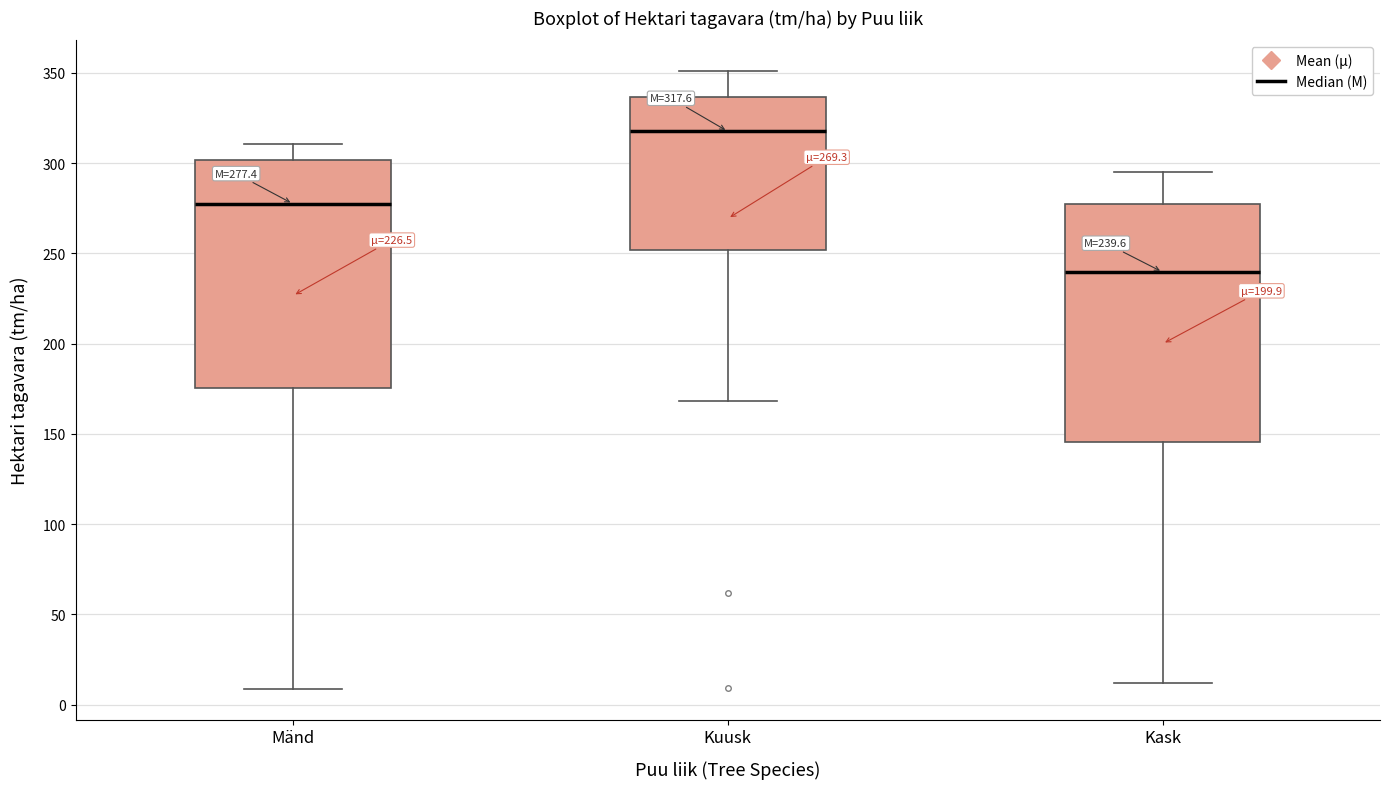

Which box's median line is the highest?

Kuusk